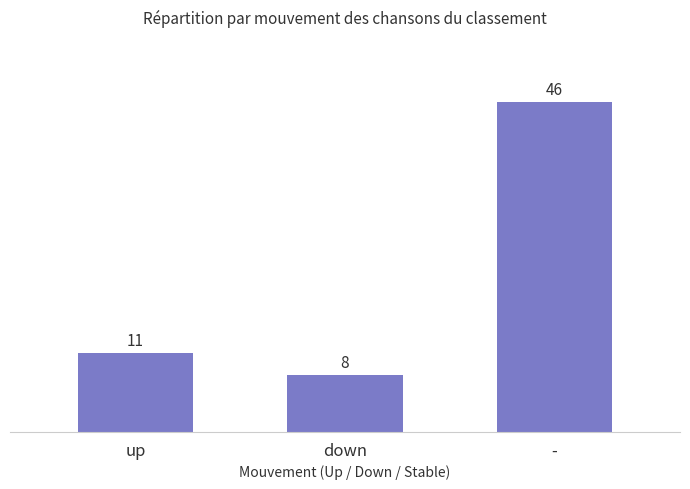

Rank the categories by value from lowest to highest.

down, up, -